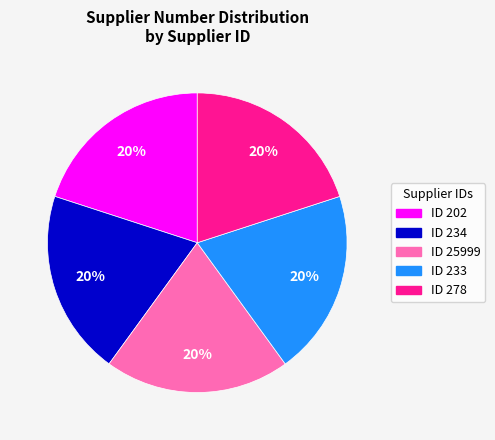

Count the number of slices in the pie.

5